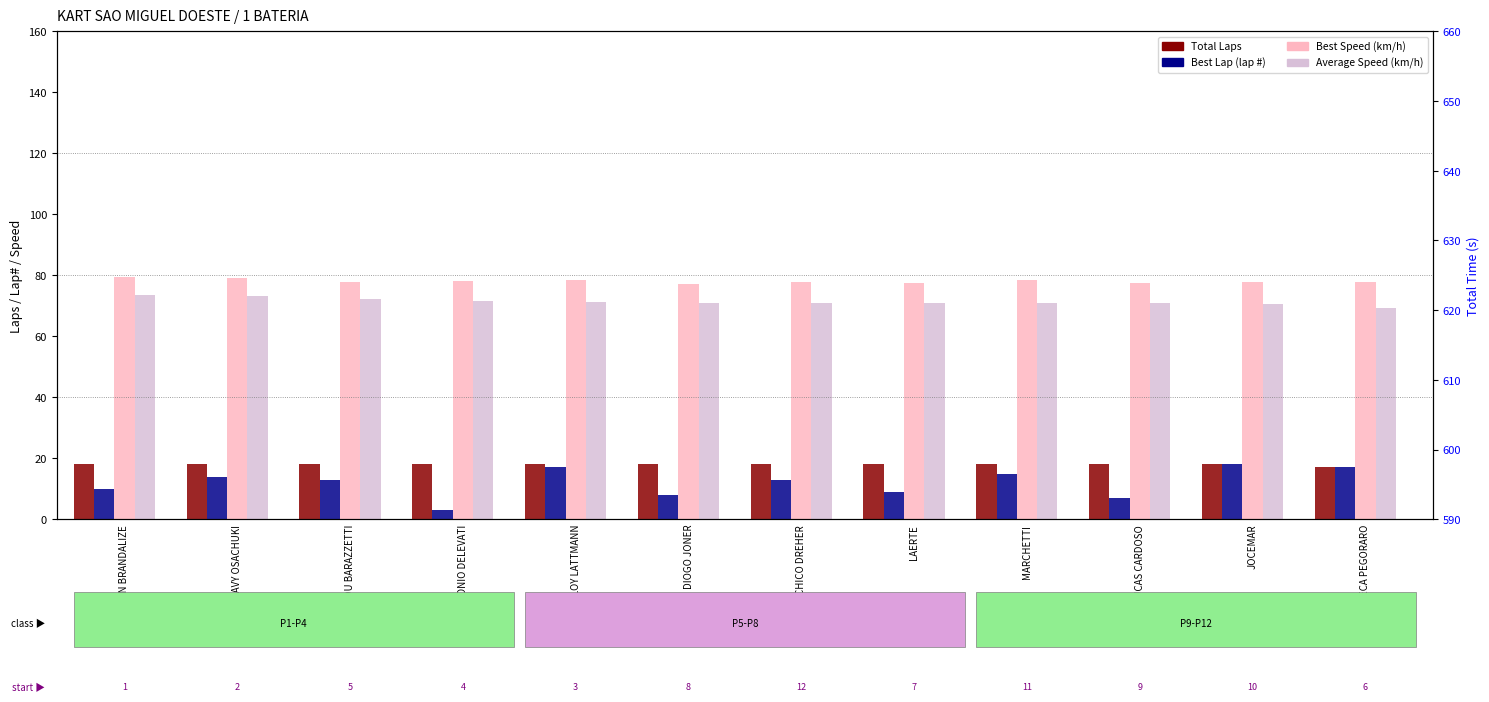

At JOCEMAR, list the series in order from largest to smallest.

Best Speed (km/h), Average Speed (km/h), Total Laps, Best Lap (lap#)